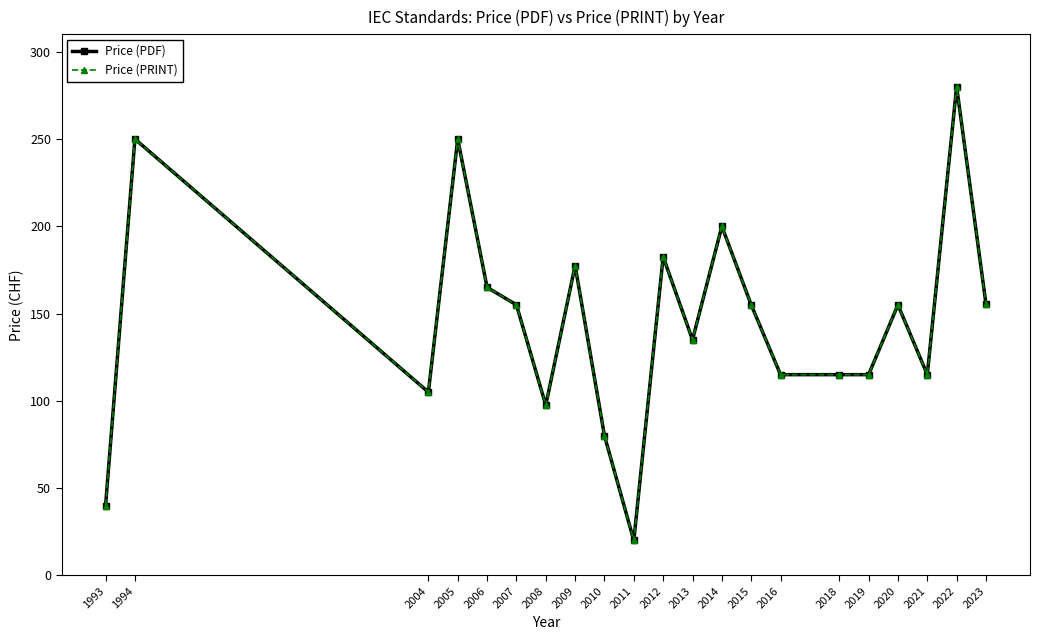

At which category is the sum across all series the highest?

2022